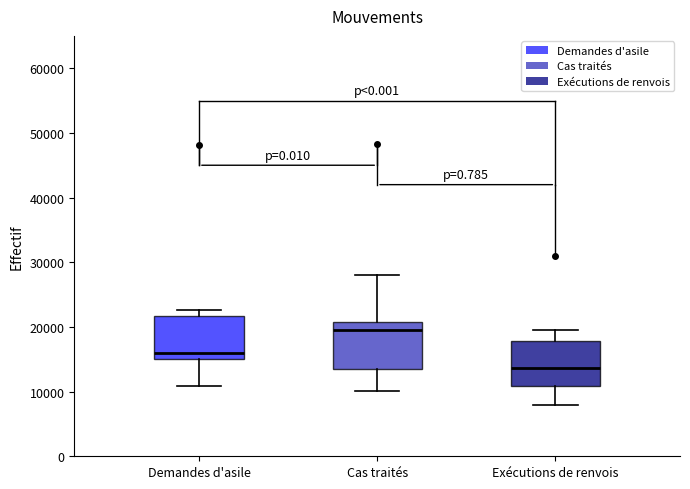

Where does the upper whisker of the box for Exécutions de renvois end on the y-axis? The values are not printed on the chart, so give them approximately, as read against the axis.

20000